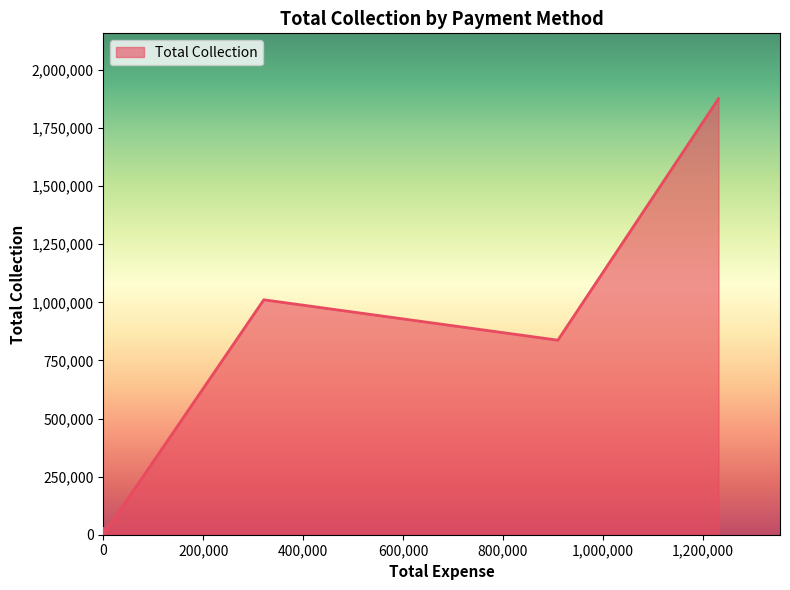

How many distinct data groups are displayed?

1